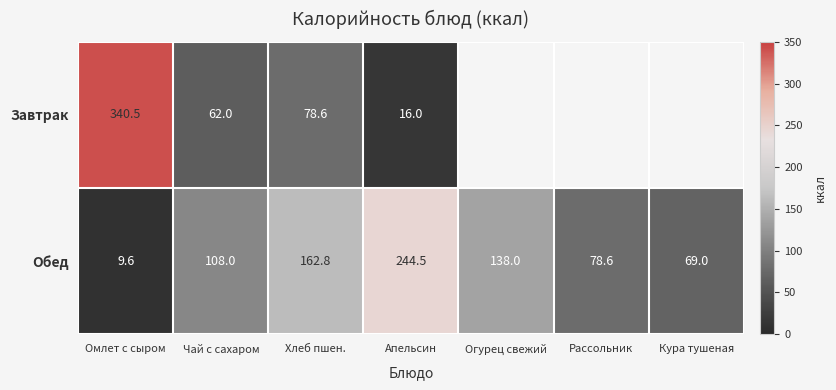

What is the difference between the maximum and minimum values in the Обед series?

234.9